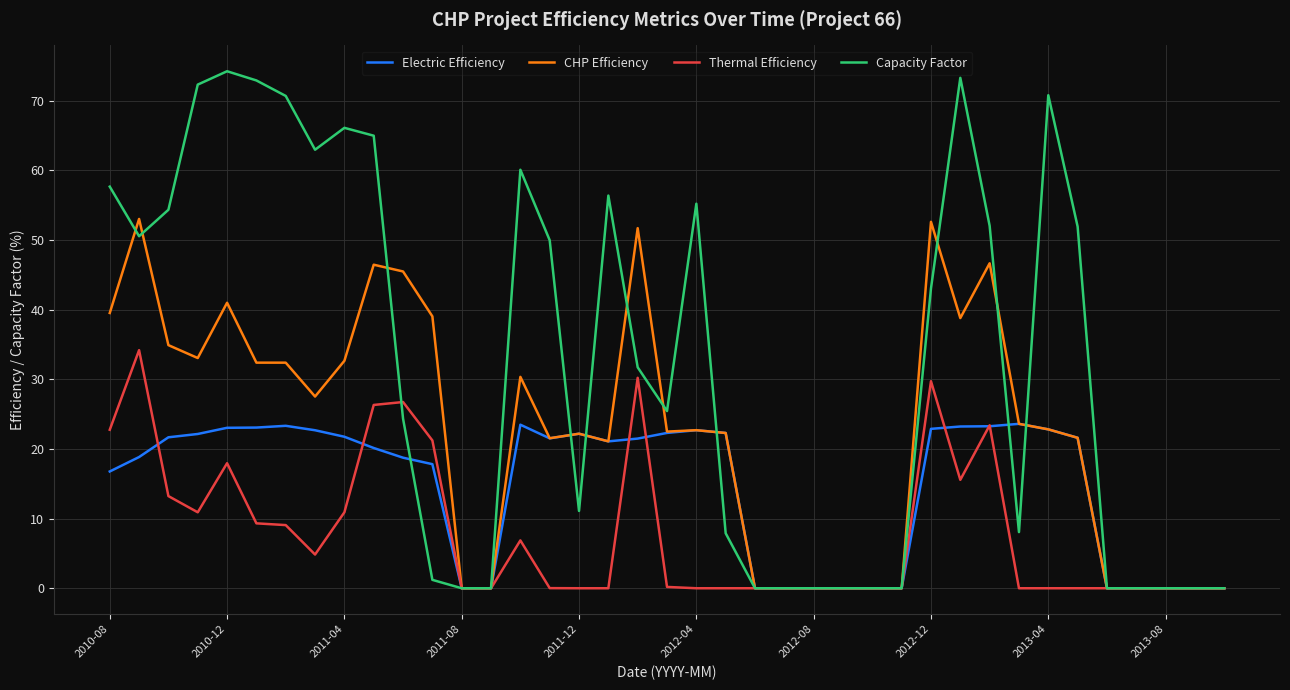

What is the highest value of the Electric Efficiency series?

23.6